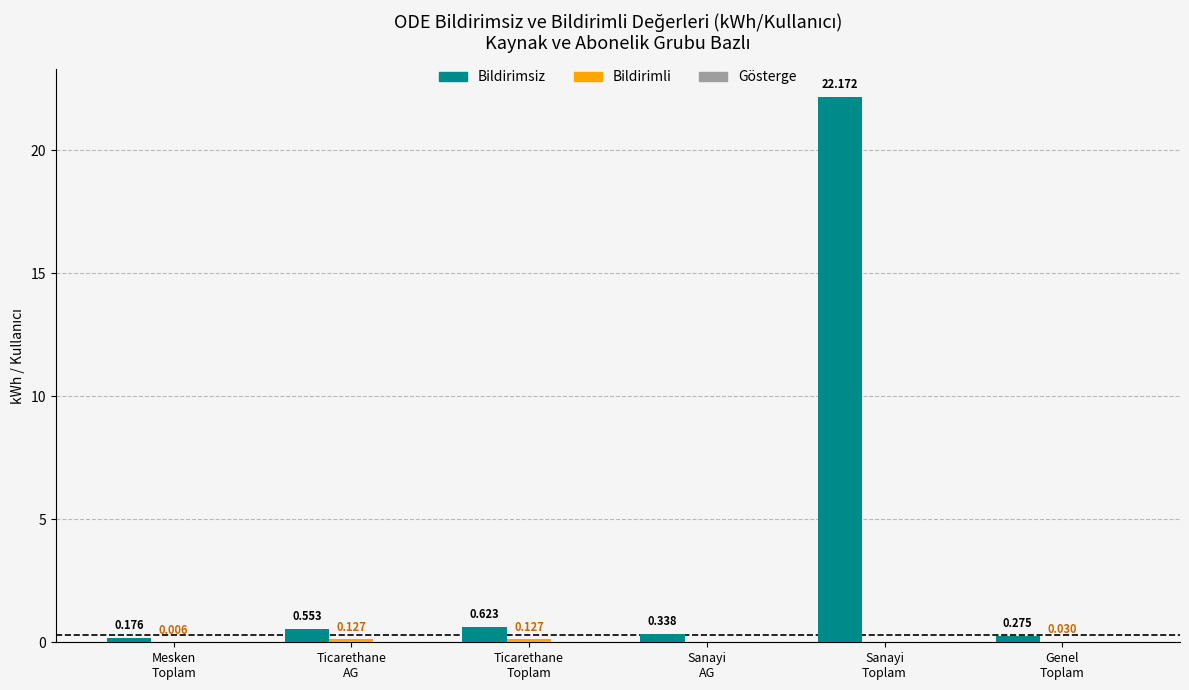

Which series has the largest total across all categories?

Bildirimsiz